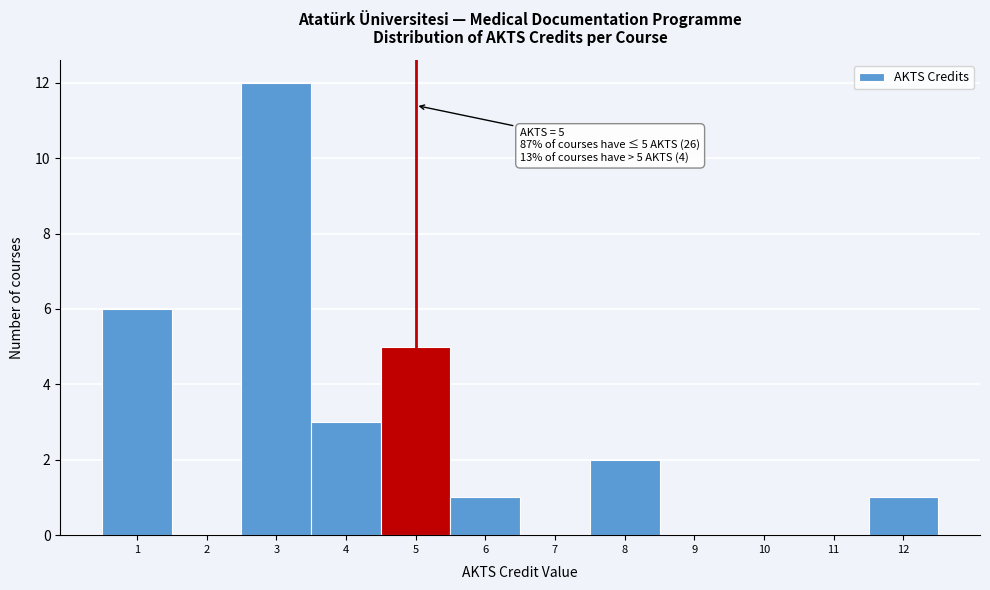

Over which range of the x-axis is the bar tallest?

2.5 to 3.5